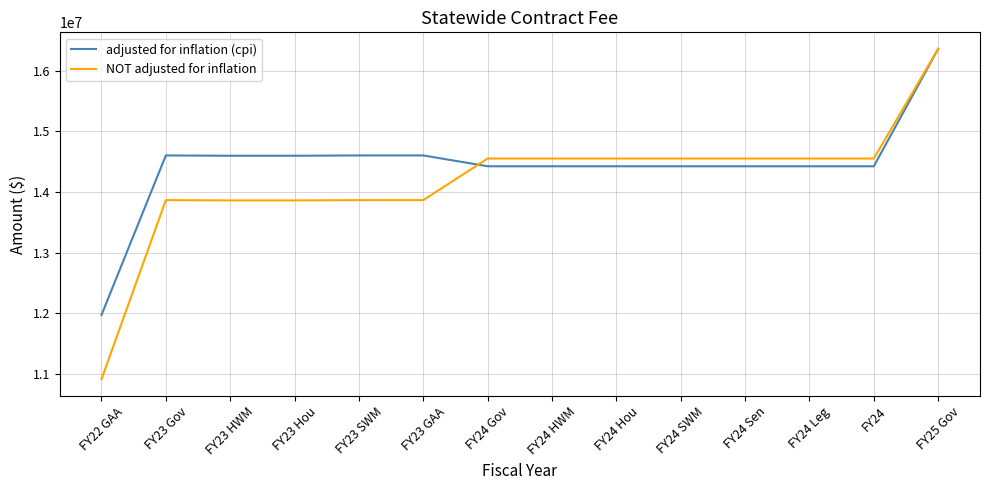

At which category is the sum across all series the highest?

FY25 Gov